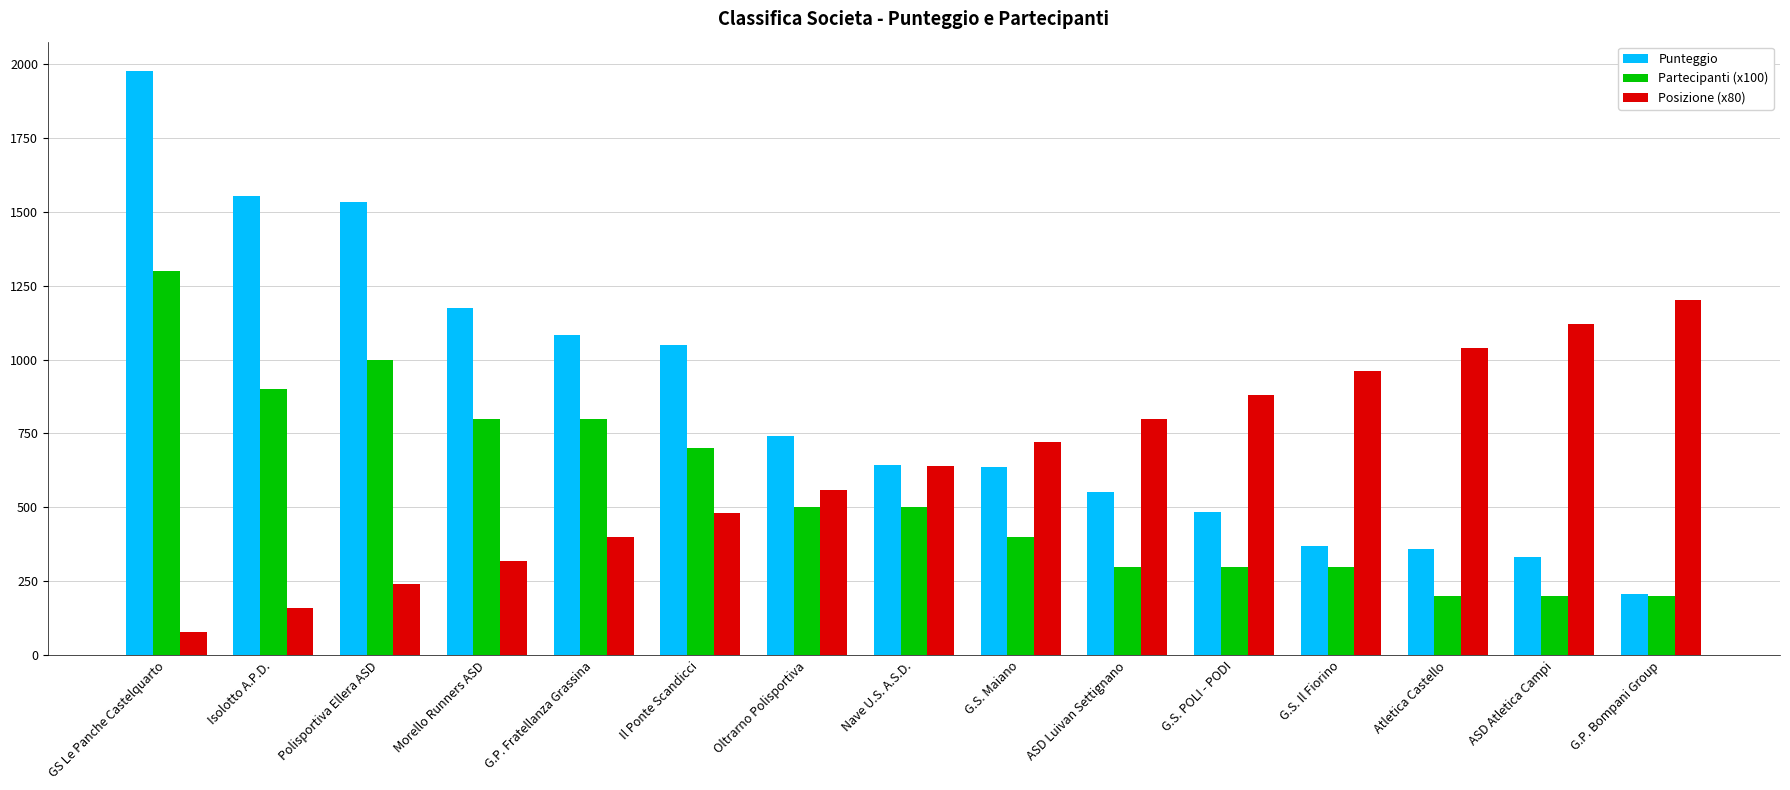

What are all the series names shown in the legend?

Punteggio, Partecipanti (x100), Posizione (x80)